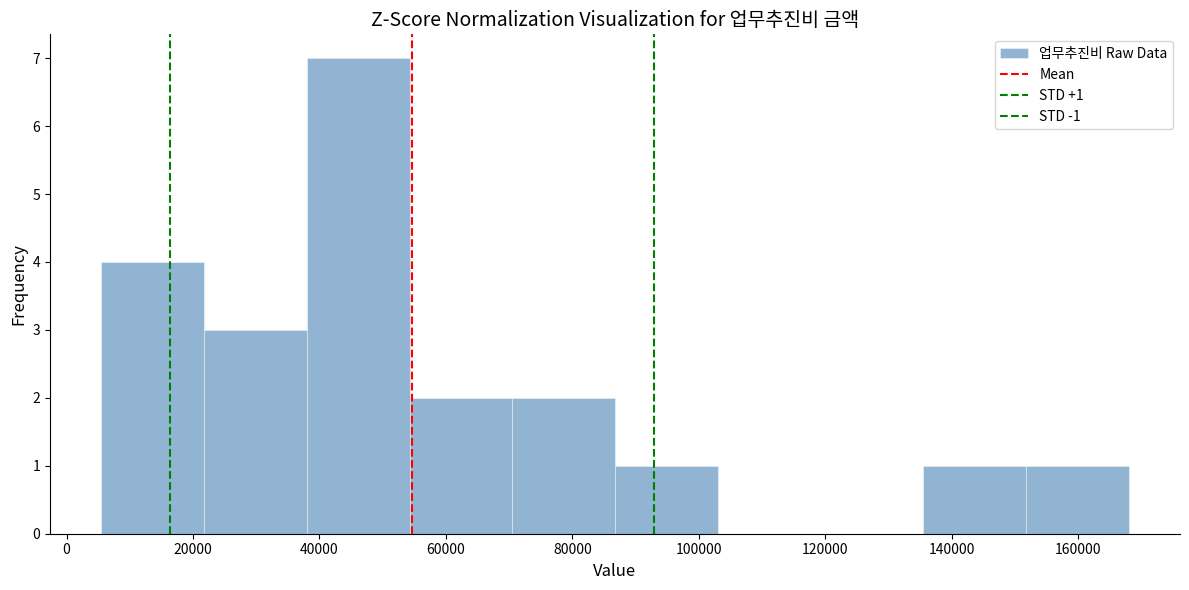

Over which range of the x-axis is the bar tallest?

38000 to 54000